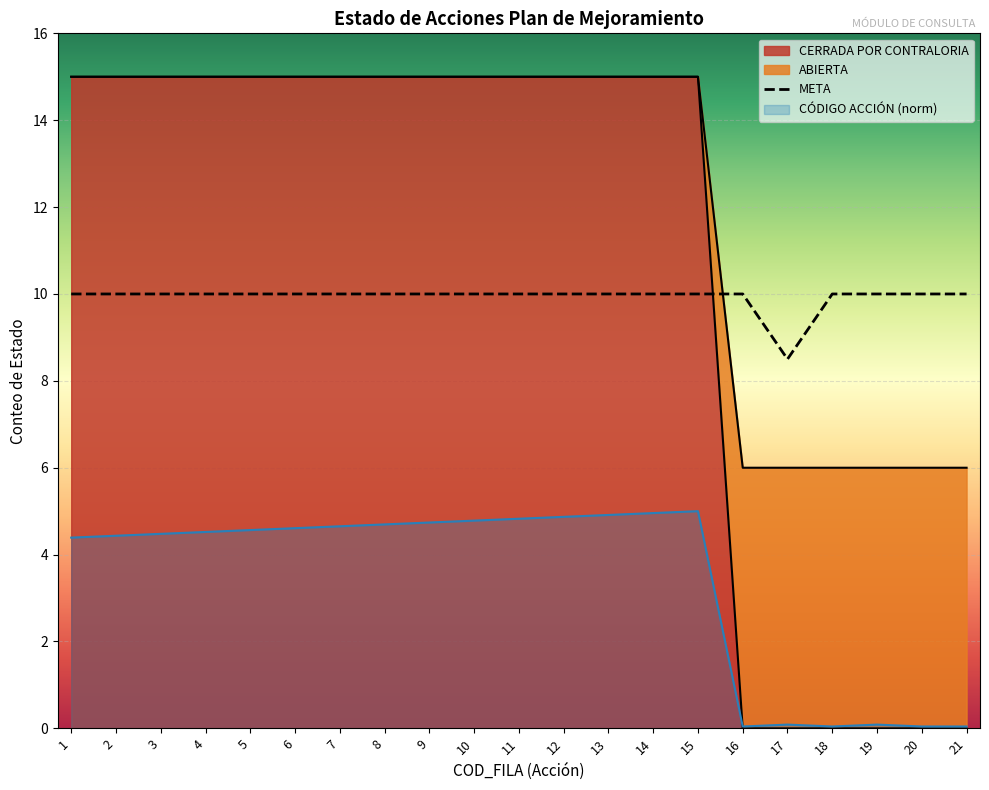

What is the total value across all series at 21?

6